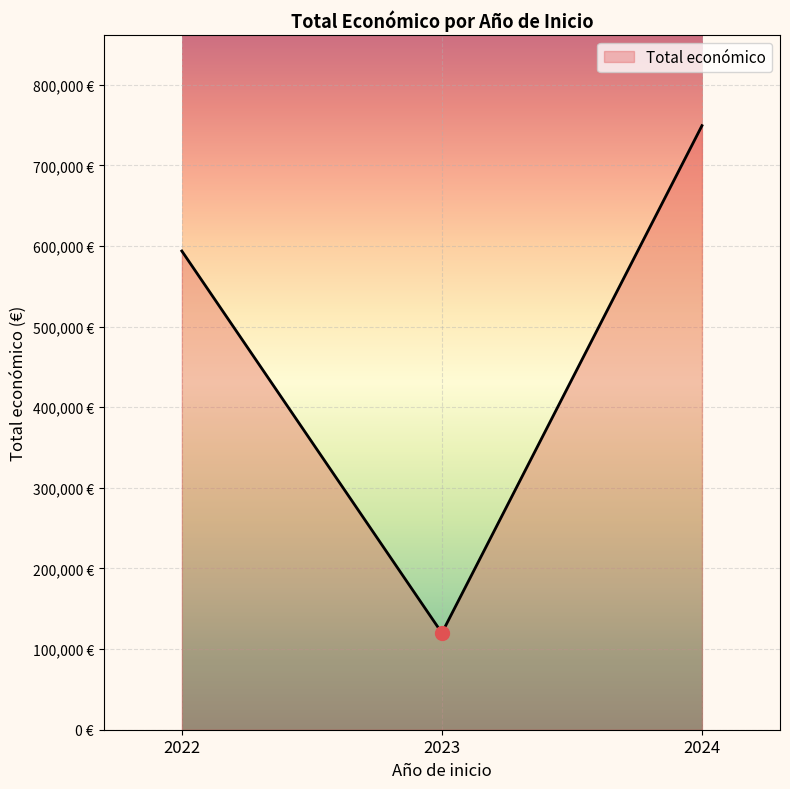

What is the minimum value shown in the chart?

120000